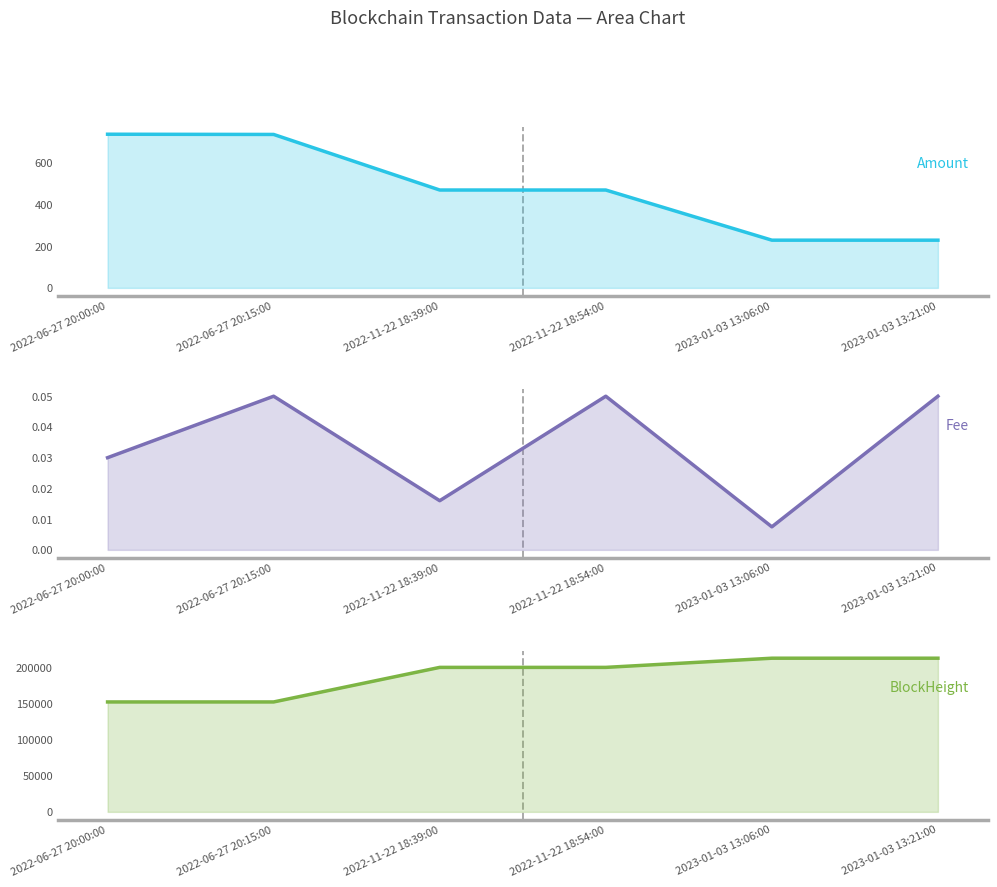

What is the highest value of the Fee series?

0.1